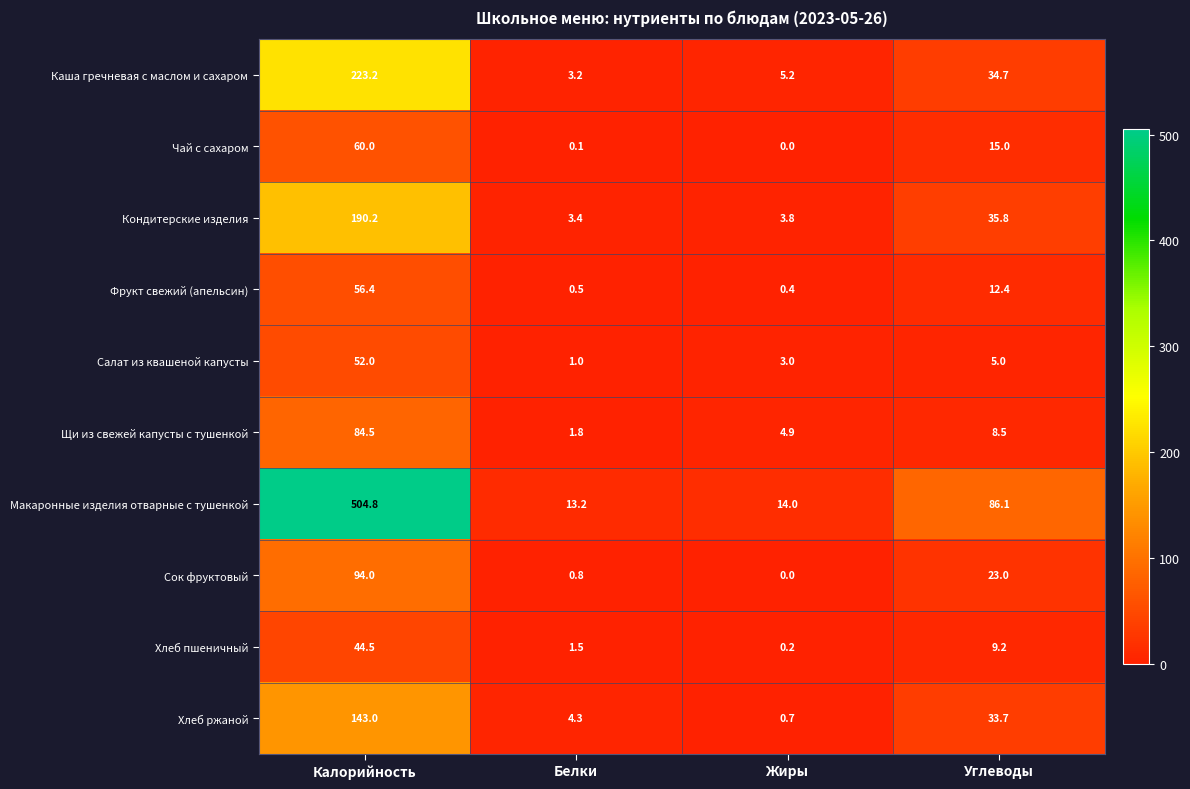

Is it true that Чай с сахаром equals 8.2 at Углеводы?

False